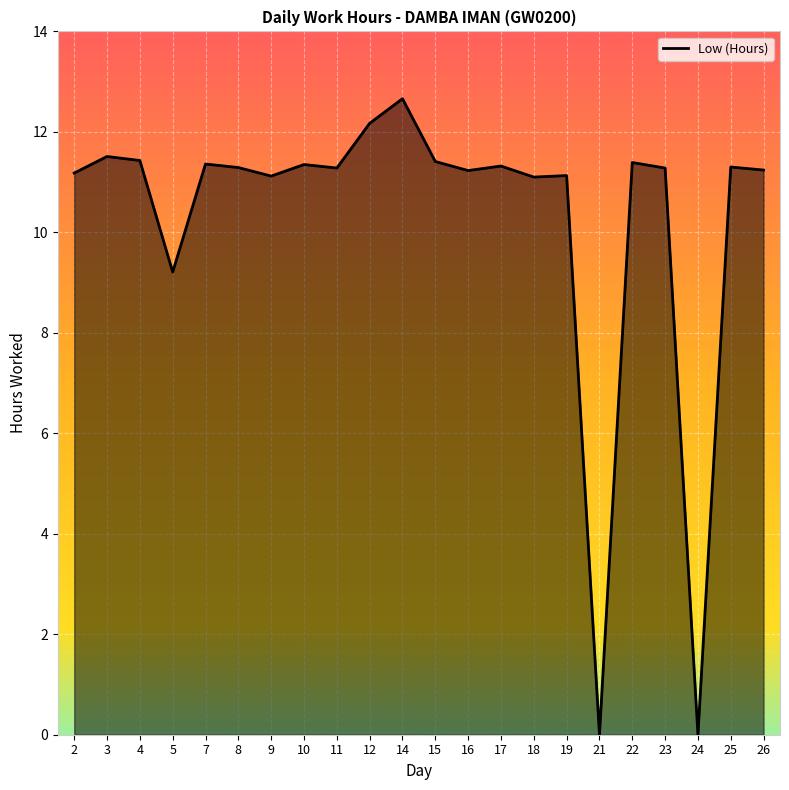

True or false: the data has more than 1 interior local peaks.

True